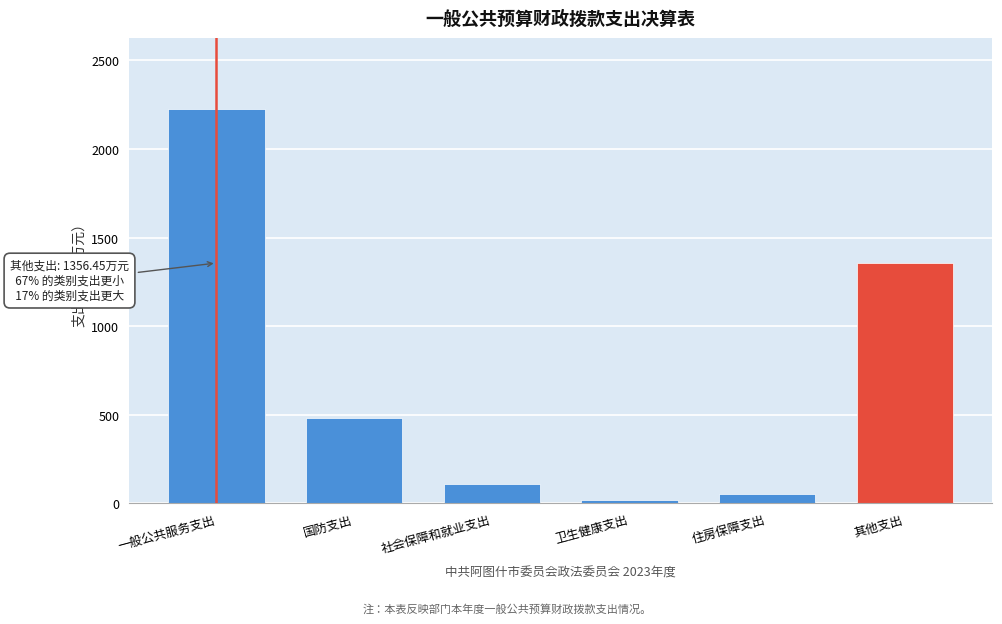

Reading right to left, what are all the values shown in this chart?

1356.5	52.5	19.6	111.4	480.7	2225.7